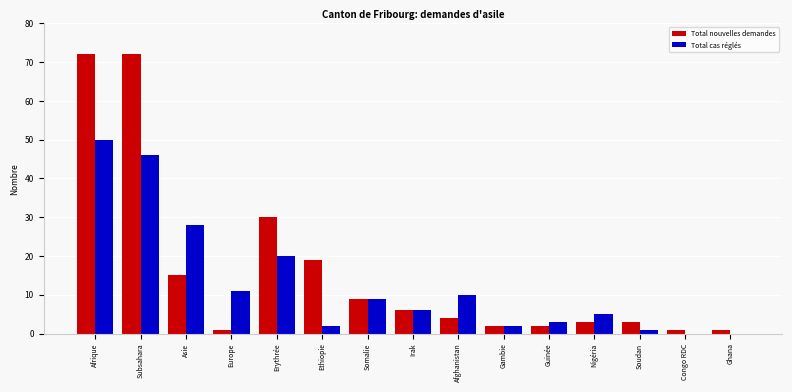

What is the total value across all series at Subsahara?

118